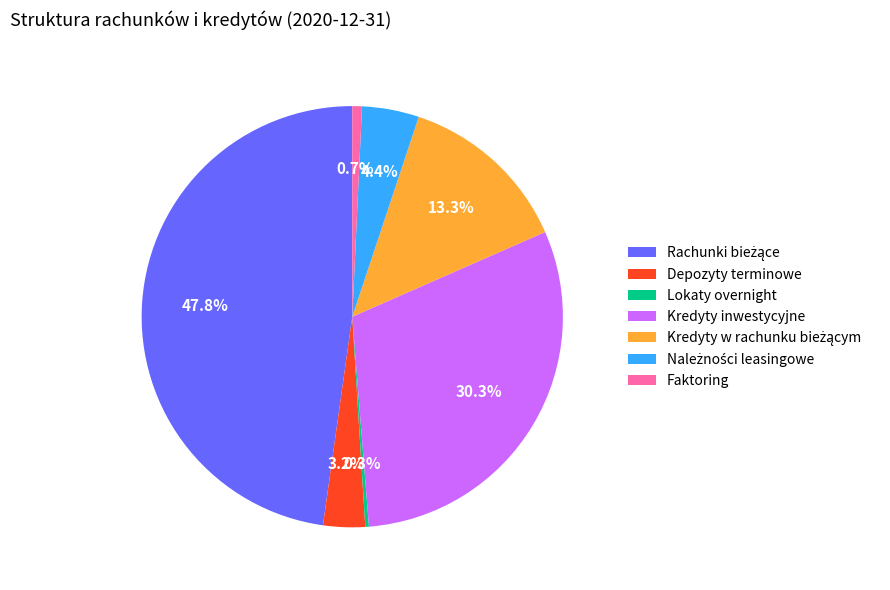

What percentage is NOT represented by Lokaty overnight?

99.7%